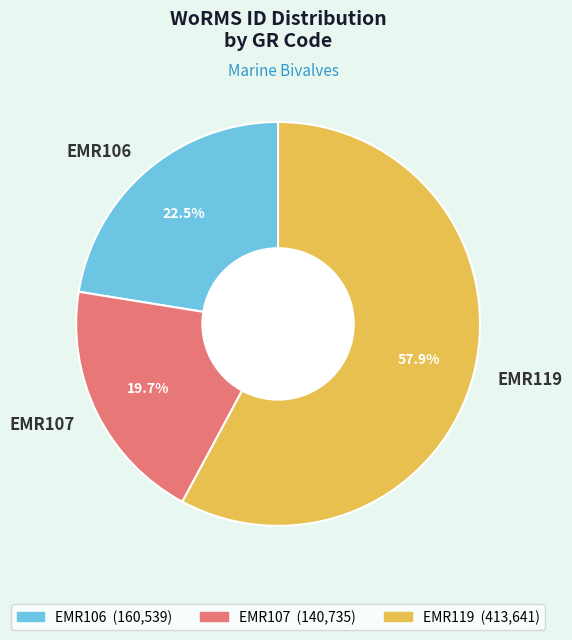

What percentage is the EMR119 slice, to the nearest percent?

58%